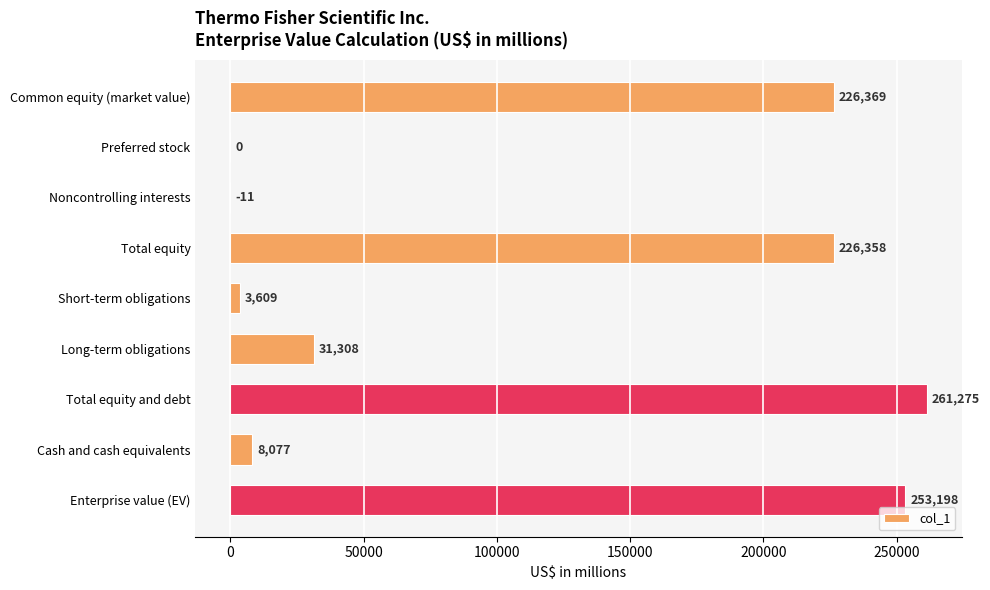

The chart shows a value of 253198 at Enterprise value (EV). True or false?

True